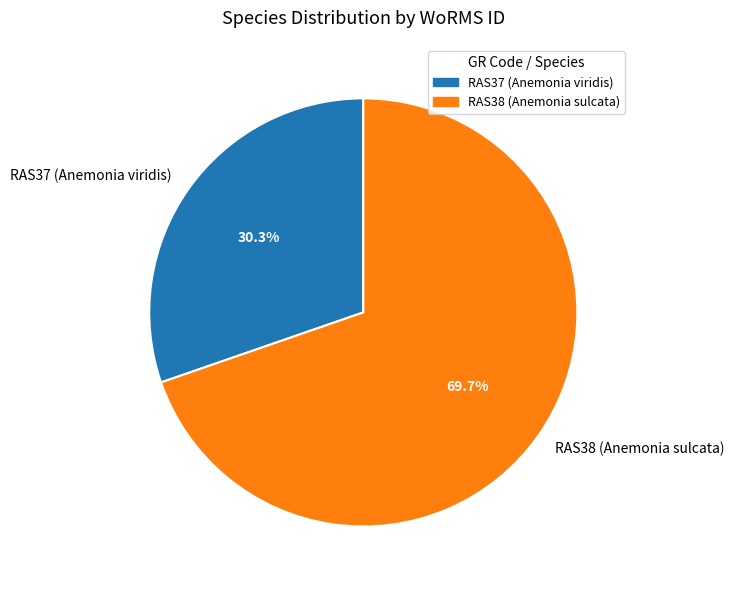

What is the ratio of the value at RAS37 (Anemonia viridis) to the value at RAS38 (Anemonia sulcata)?

0.4